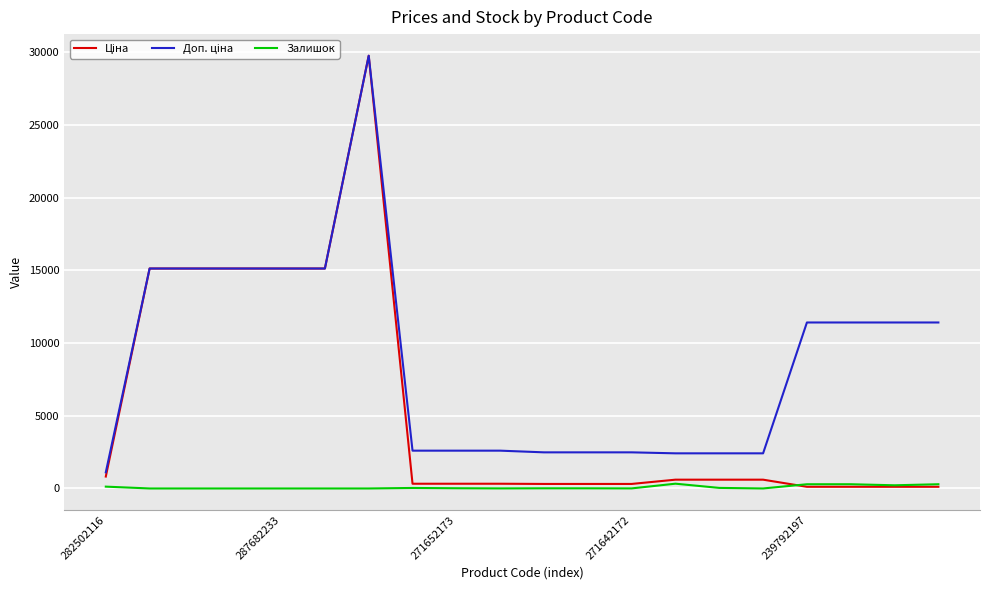

At which category does the chart reach its peak across all series?

6